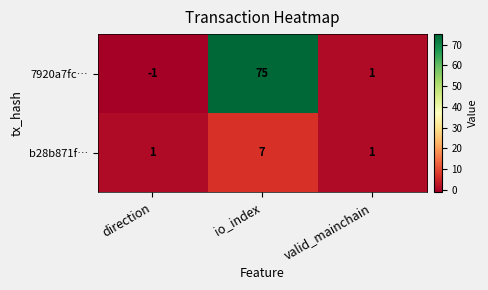

What is the greatest value displayed?

75